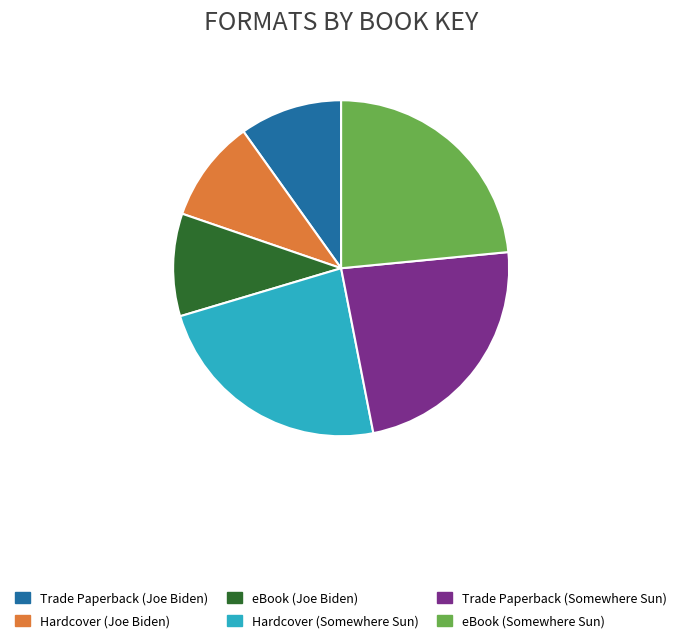

Approximately how many times larger is the value at eBook (Somewhere Sun) compared to Hardcover (Somewhere Sun)?

1.0